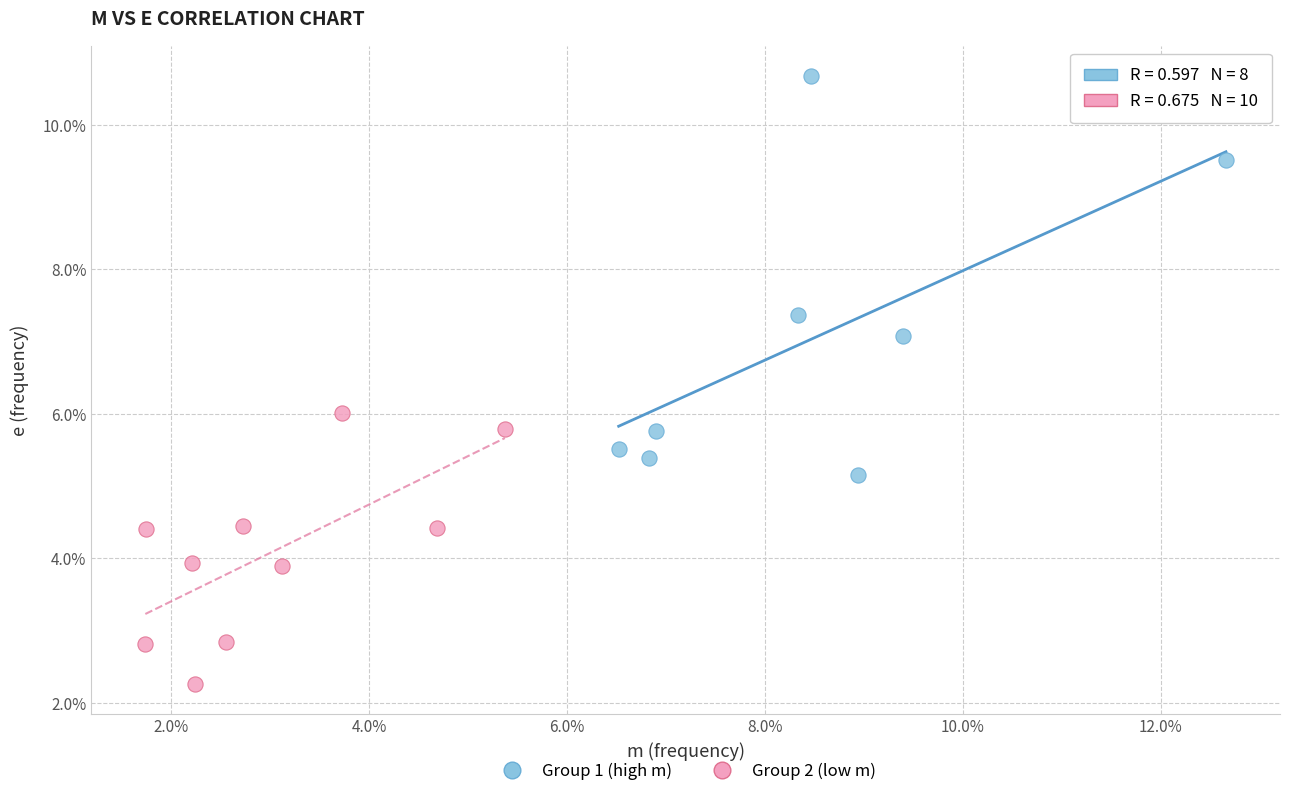

Which series contains the highest Y value?

Group 1 (high m)